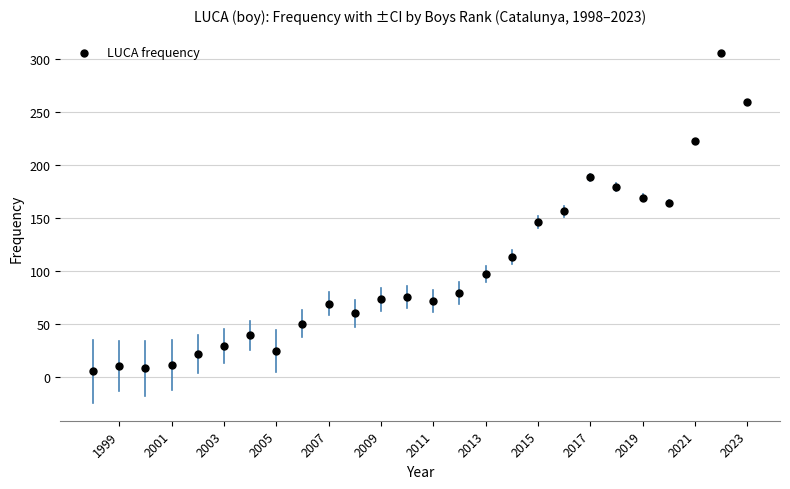

What is the range of X values (max minus min)?

25